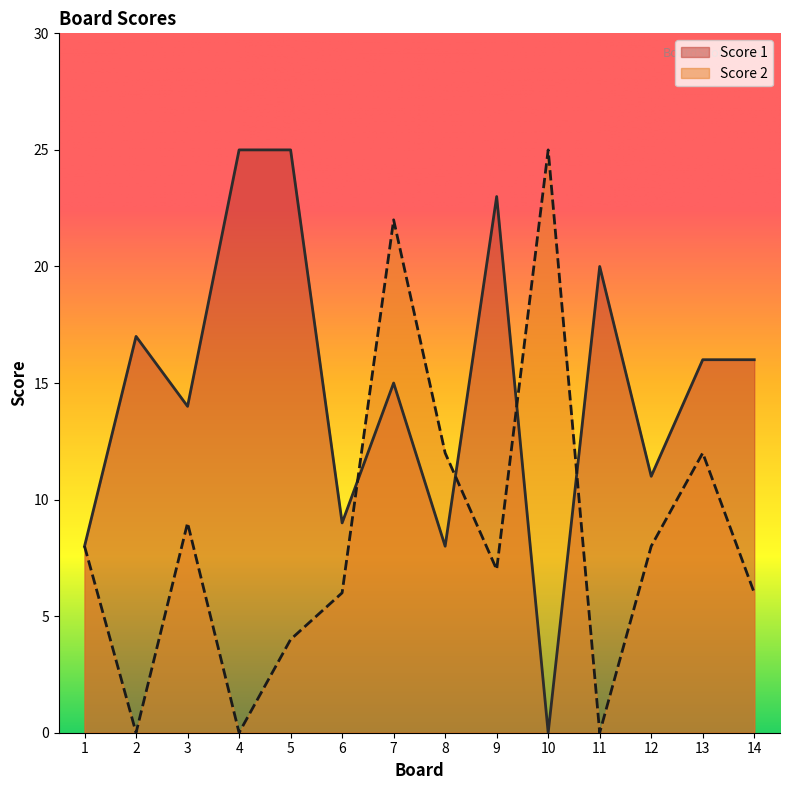

Which series has the largest total across all categories?

Score 1